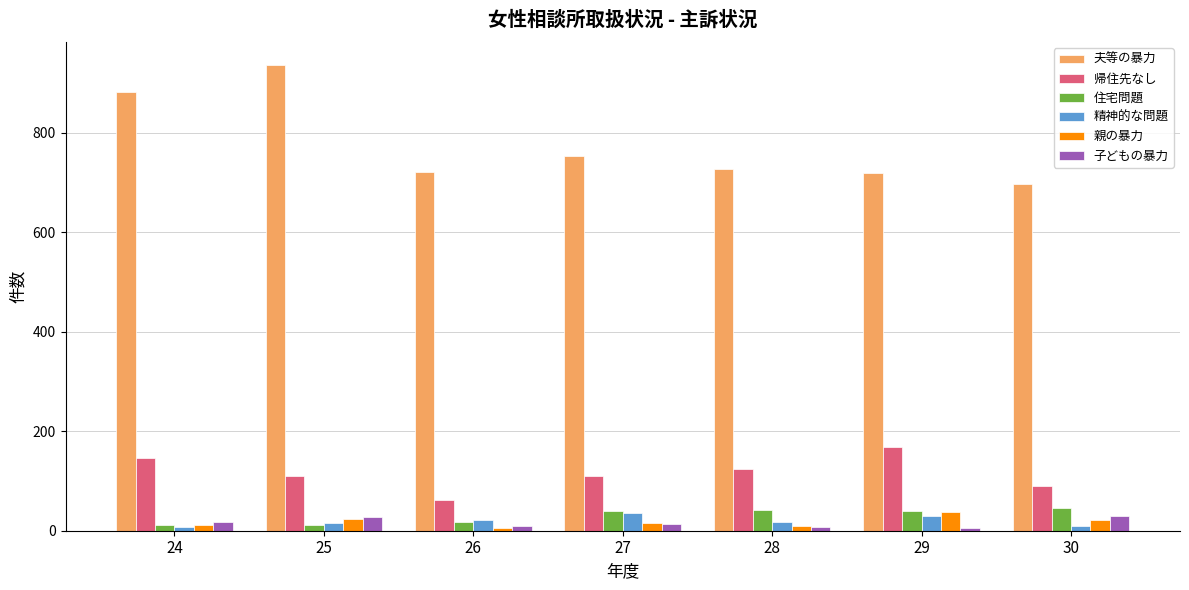

What is the sum of all 親の暴力 values?

123